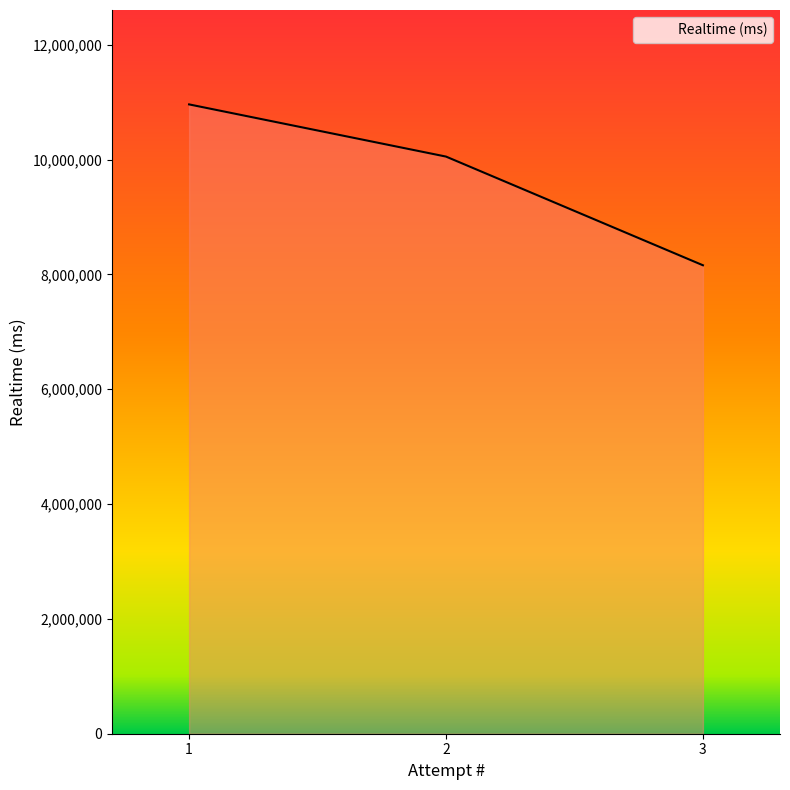

At which category does the chart reach its minimum across all series?

3